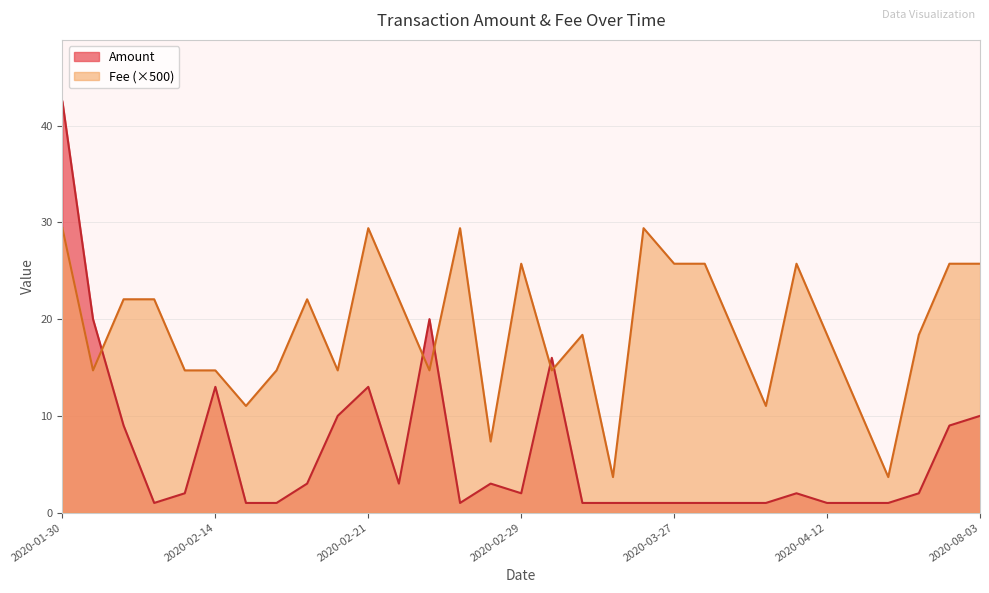

Reading left to right, transcribe all the data shown in this chart.

Amount: 42.5	20.0	9.0	1.0	2.0	13.0	1.0	1.0	3.0	10.0	13.0	3.0	20.0	1.0	3.0	2.0	16.0	1.0	1.0	1.0	1.0	1.0	1.0	1.0	2.0	1.0	1.0	1.0	2.0	9.0	10.0
Fee: 29.4	14.7	22.1	22.1	14.7	14.7	11.0	14.7	22.1	14.7	29.4	22.1	14.7	29.4	7.3	25.7	14.7	18.4	3.7	29.4	25.7	25.7	18.4	11.0	25.7	18.4	11.0	3.7	18.4	25.7	25.7